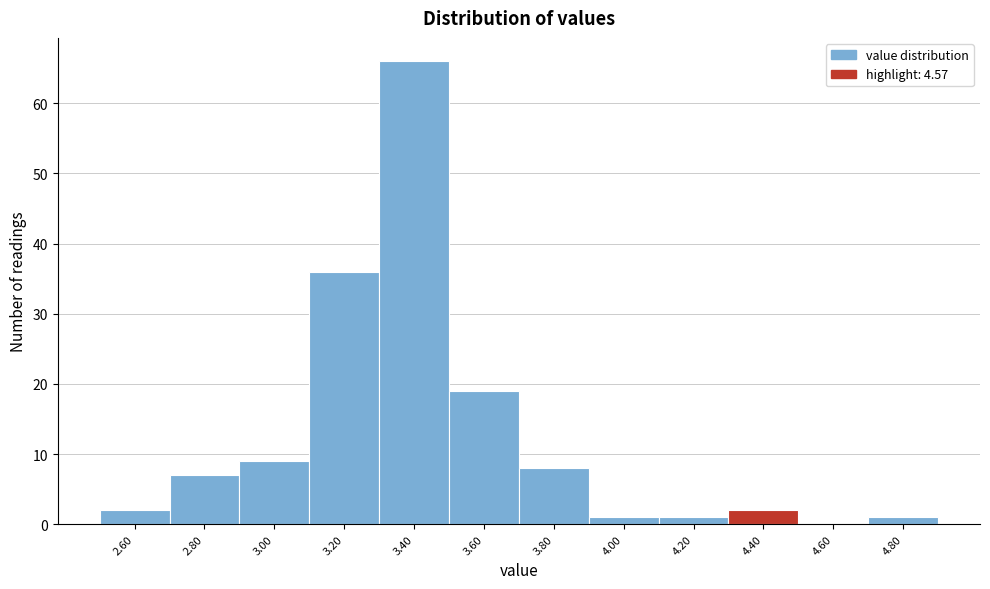

Reading left to right, transcribe all the data shown in this chart.

2.60=2	2.80=7	3.00=9	3.20=36	3.40=66	3.60=19	3.80=8	4.00=1	4.20=1	4.40=2	4.60=0	4.80=1